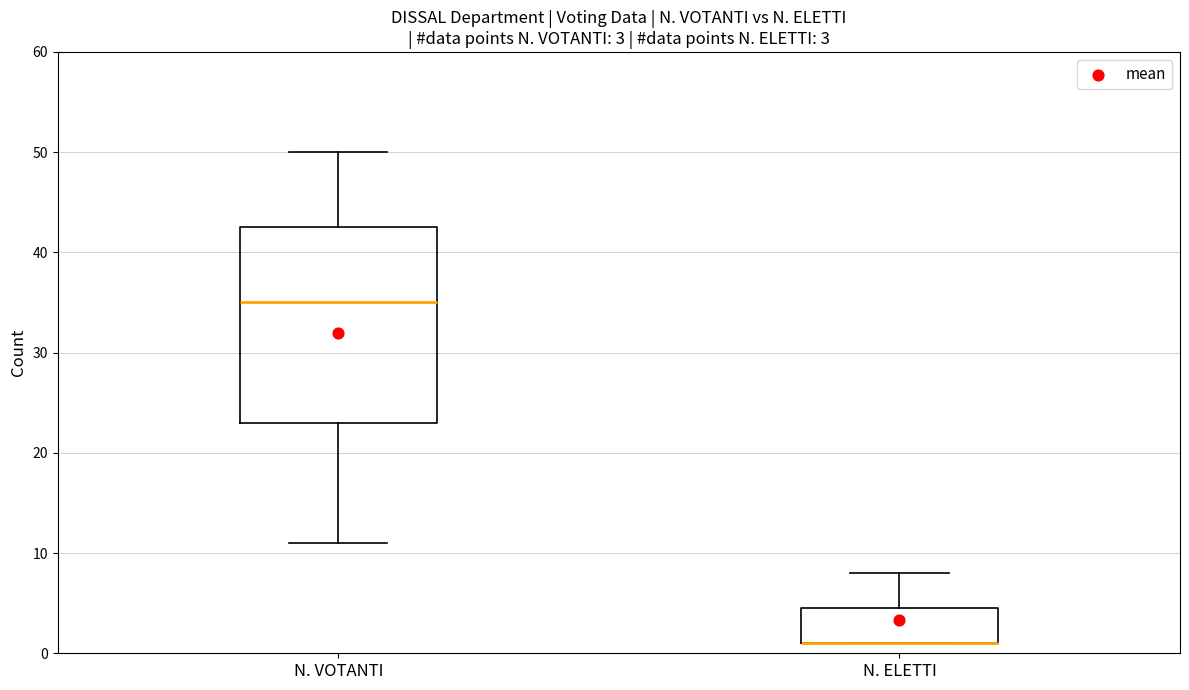

Comparing the boxes themselves (not the whiskers), which one is the tallest?

N. VOTANTI